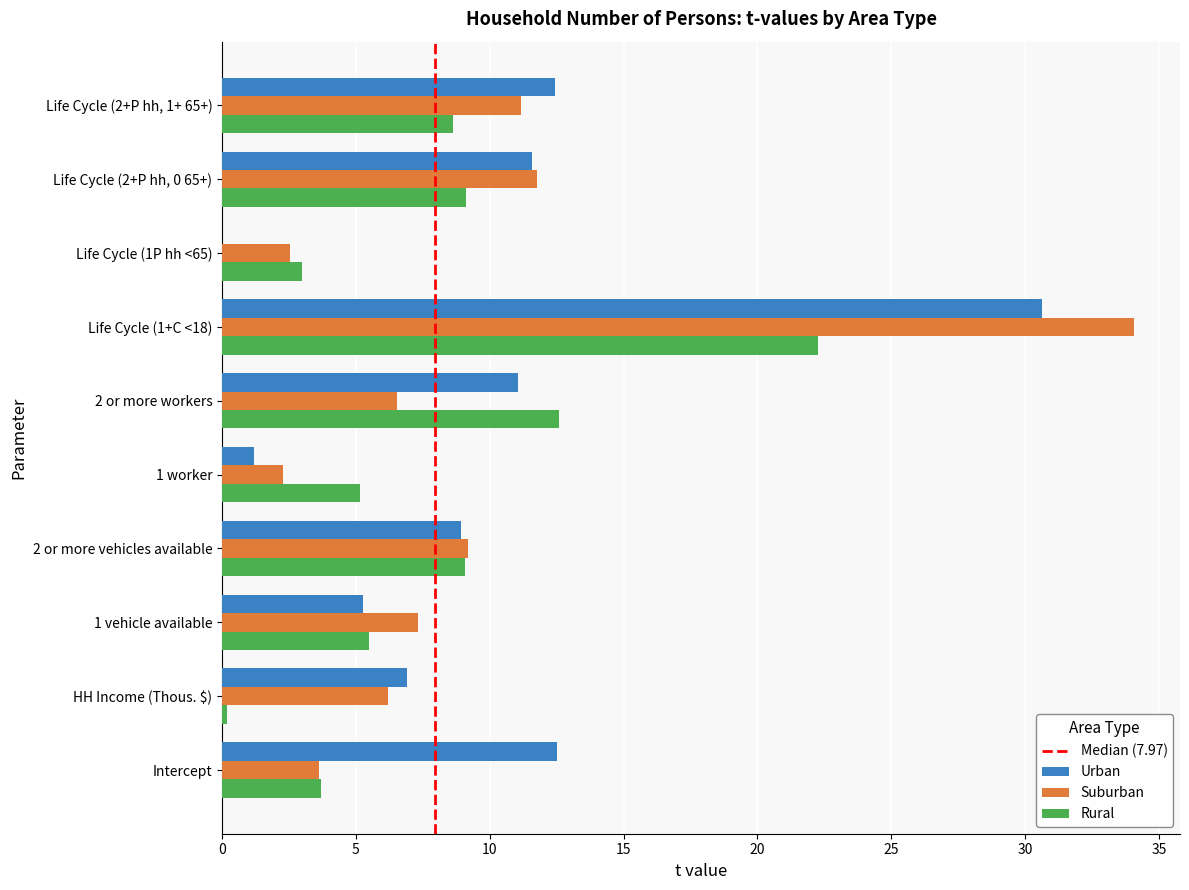

Is it true that Urban equals 30.6 at Life Cycle (1+C <18)?

True